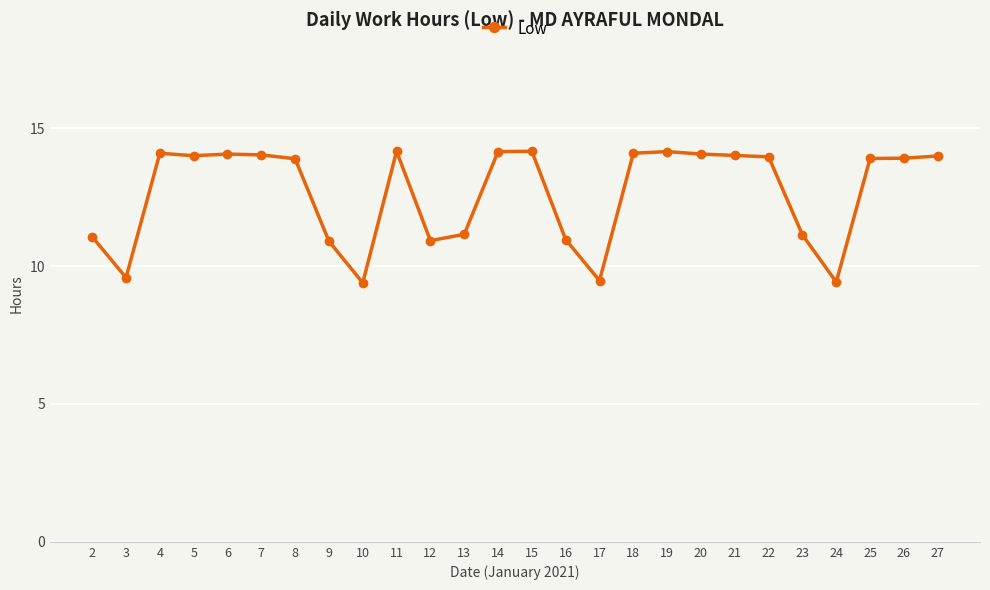

What is the difference between the maximum and minimum values?

4.8